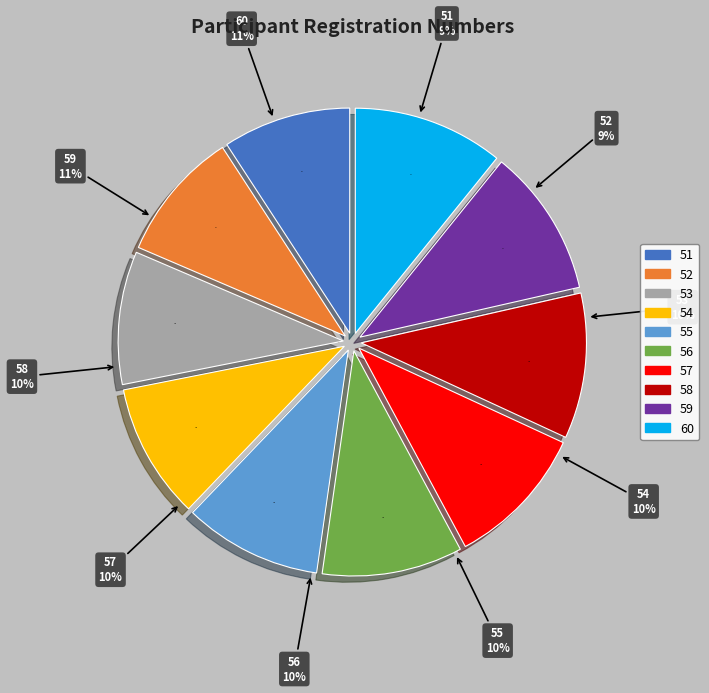

To the nearest percent, what is the difference between the largest and smallest slice percentages?

2%